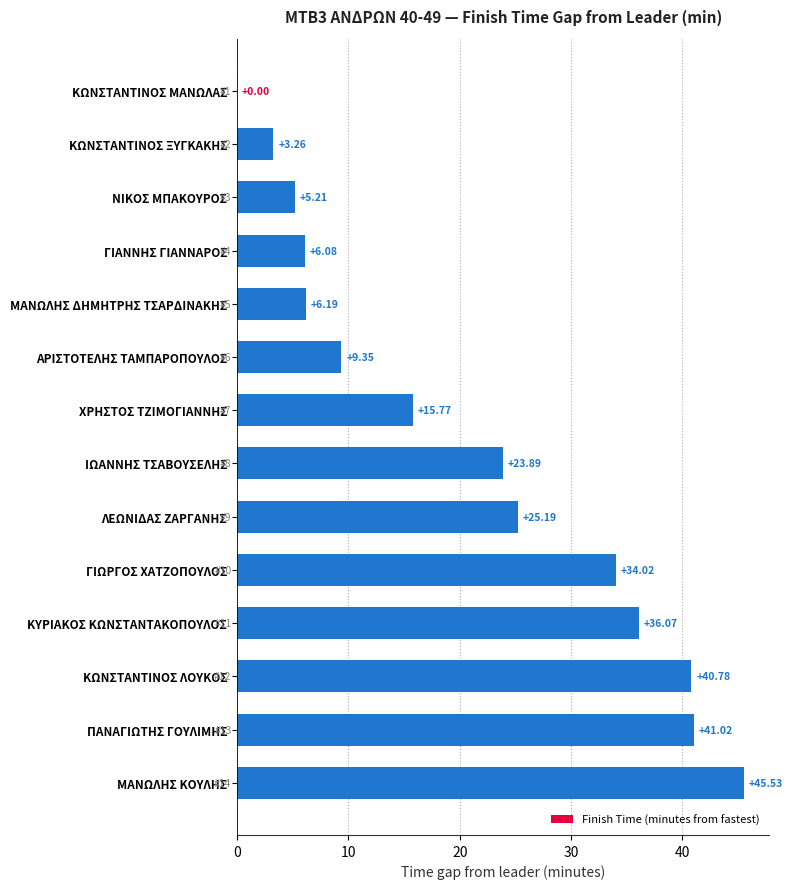

Between ΑΡΙΣΤΟΤΕΛΗΣ ΤΑΜΠΑΡΟΠΟΥΛΟΣ and ΓΙΩΡΓΟΣ ΧΑΤΖΟΠΟΥΛΟΣ, which is larger?

ΓΙΩΡΓΟΣ ΧΑΤΖΟΠΟΥΛΟΣ